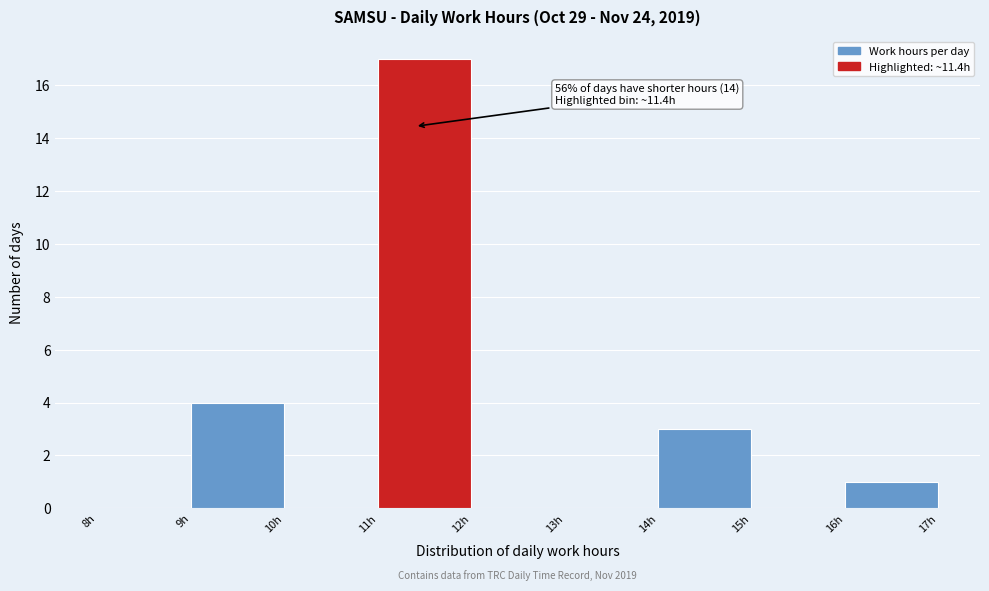

Over which range of the x-axis is the bar tallest?

11 to 12